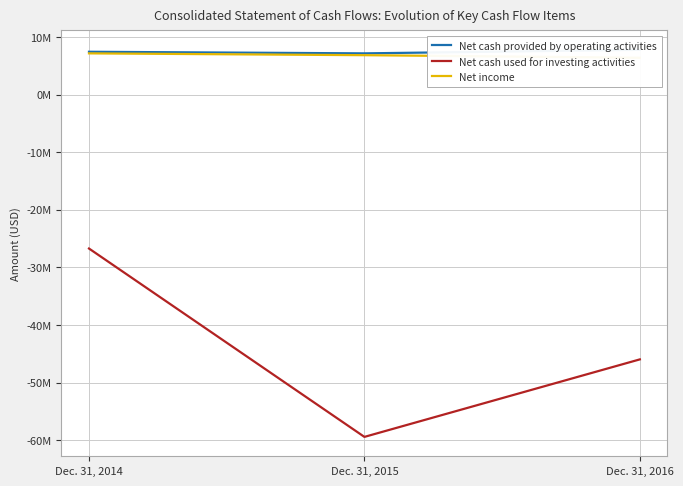

How many lines are shown in the chart?

3